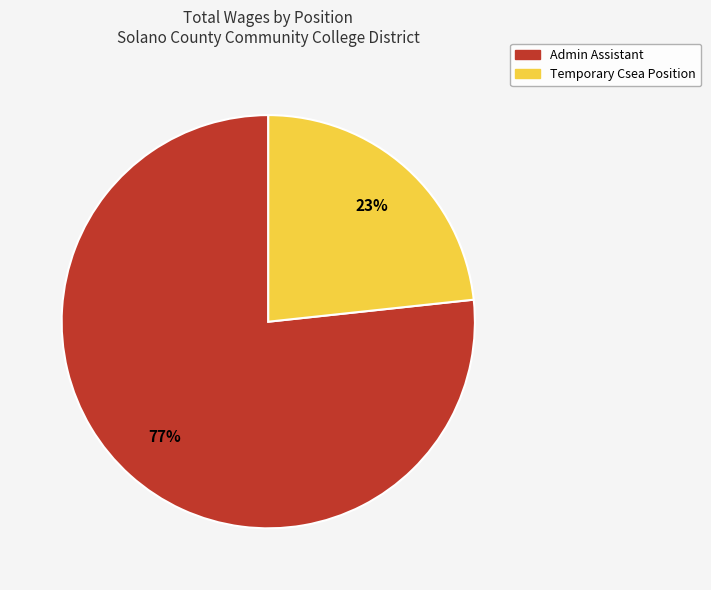

What percentage is the Admin Assistant slice, to the nearest percent?

77%